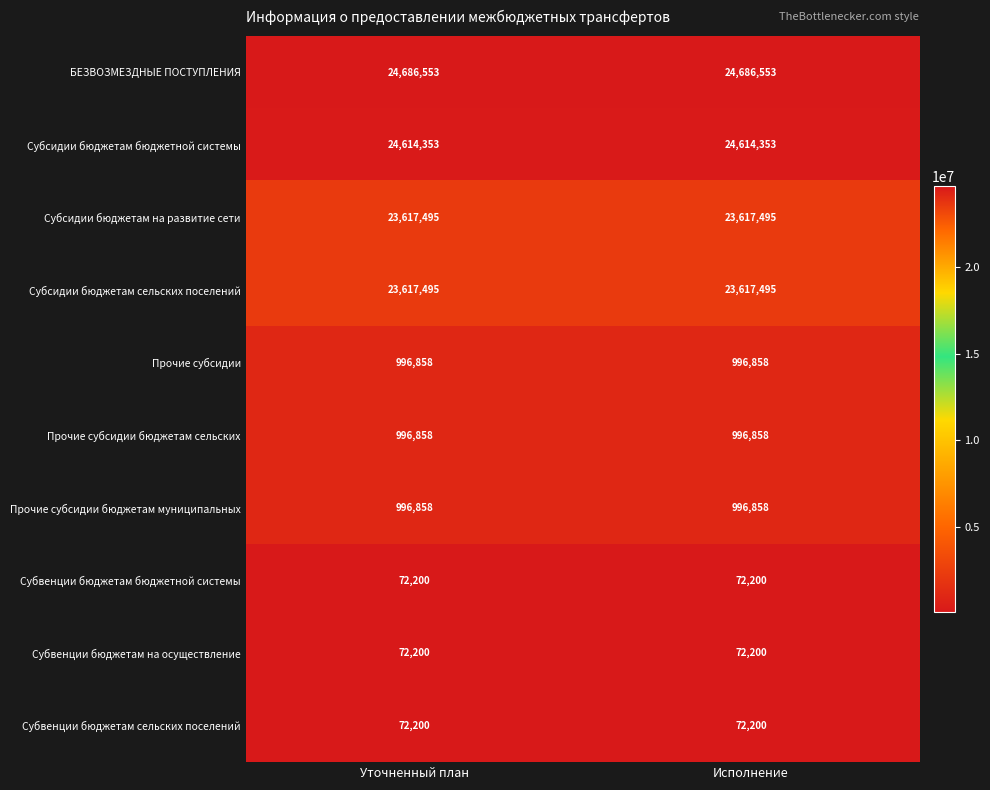

What is the difference between the highest and lowest values at Исполнение?

24614353